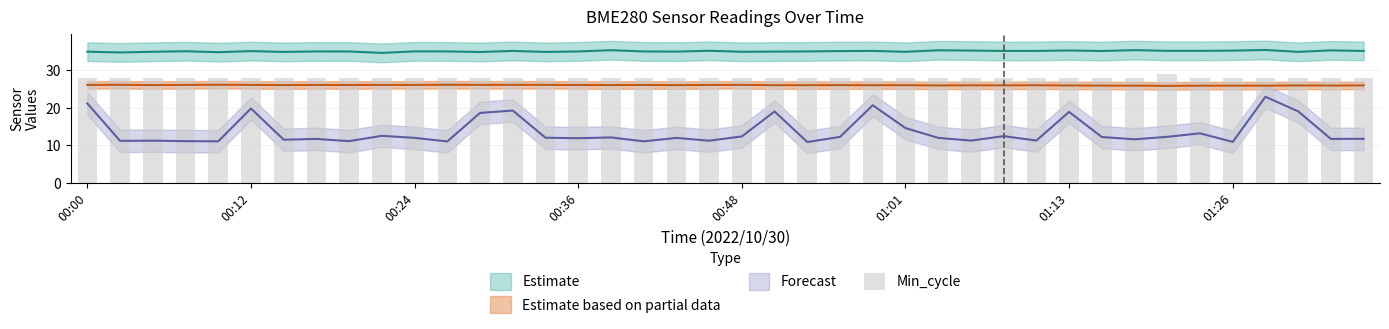

Count the values in the range 28 to 29.

40